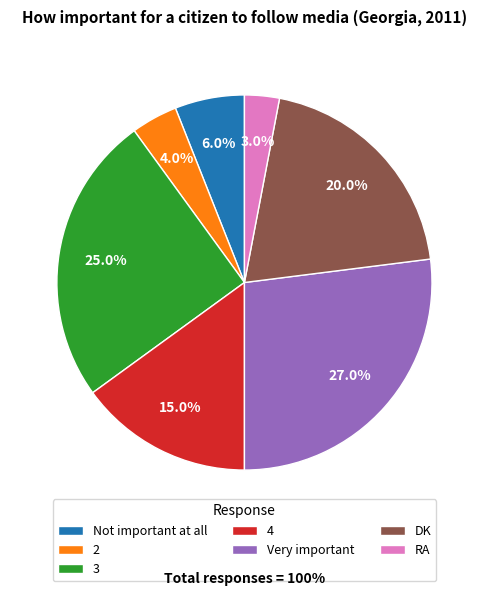

To the nearest percent, what is the difference between the largest and smallest slice percentages?

24%